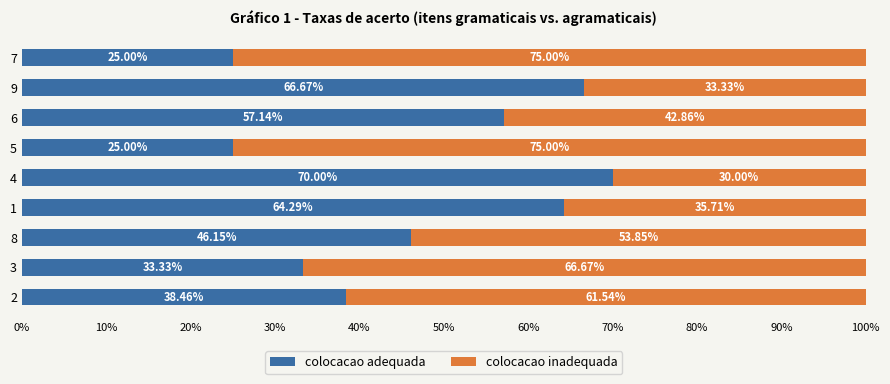

What is the total value across all series at 9?

100.0